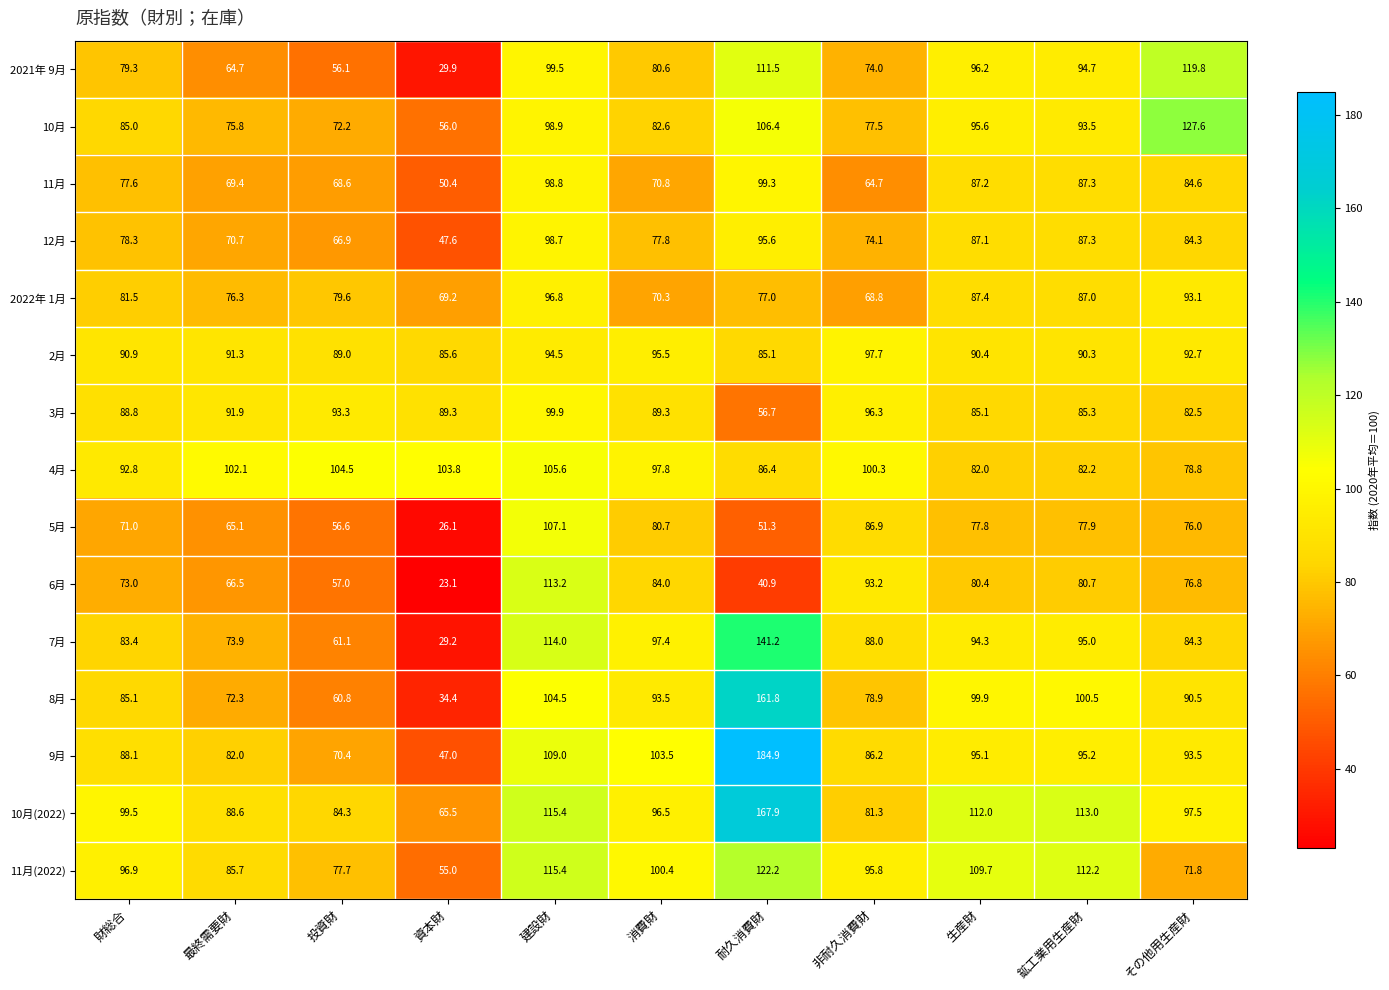

True or false: 5月 has a value of 76.0 at その他用生産財.

True